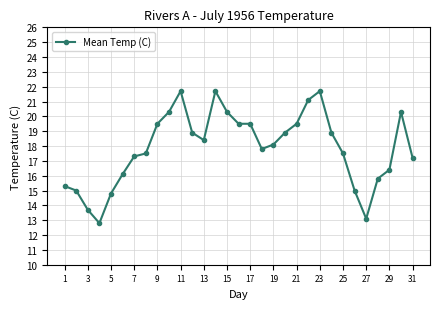

What is the maximum value shown in the chart?

21.7